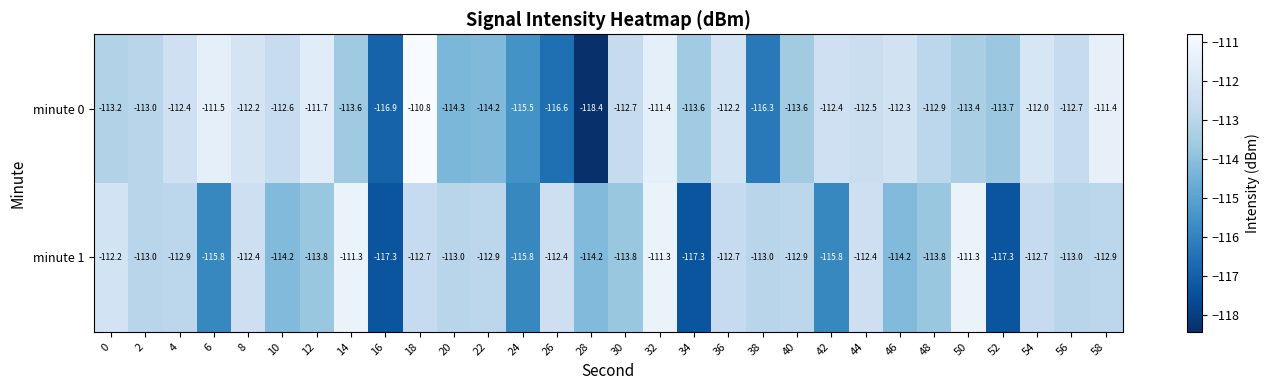

True or false: minute 0 has a value of -112.3 at 46.

True